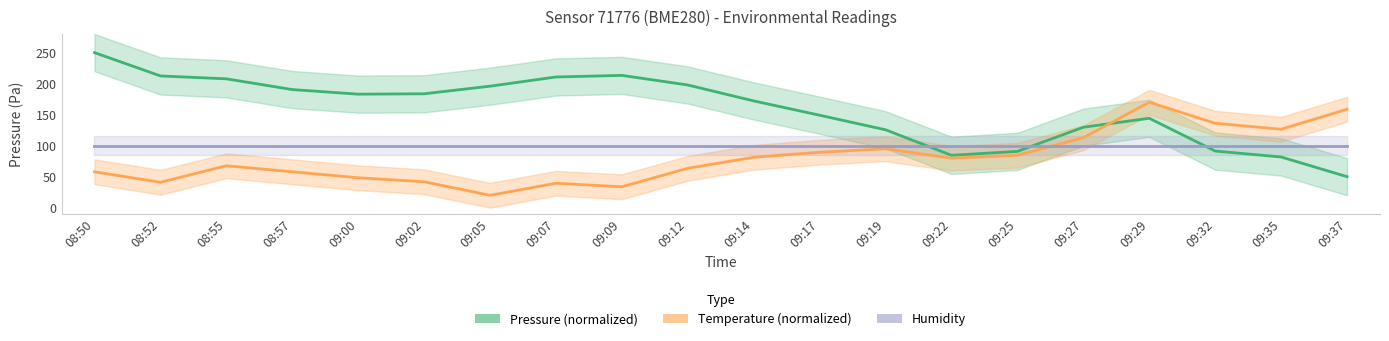

List the labels in order of pressure value, largest first.

08:50, 09:09, 08:52, 09:07, 08:55, 09:12, 09:05, 08:57, 09:02, 09:00, 09:14, 09:17, 09:29, 09:27, 09:19, 09:32, 09:25, 09:22, 09:35, 09:37